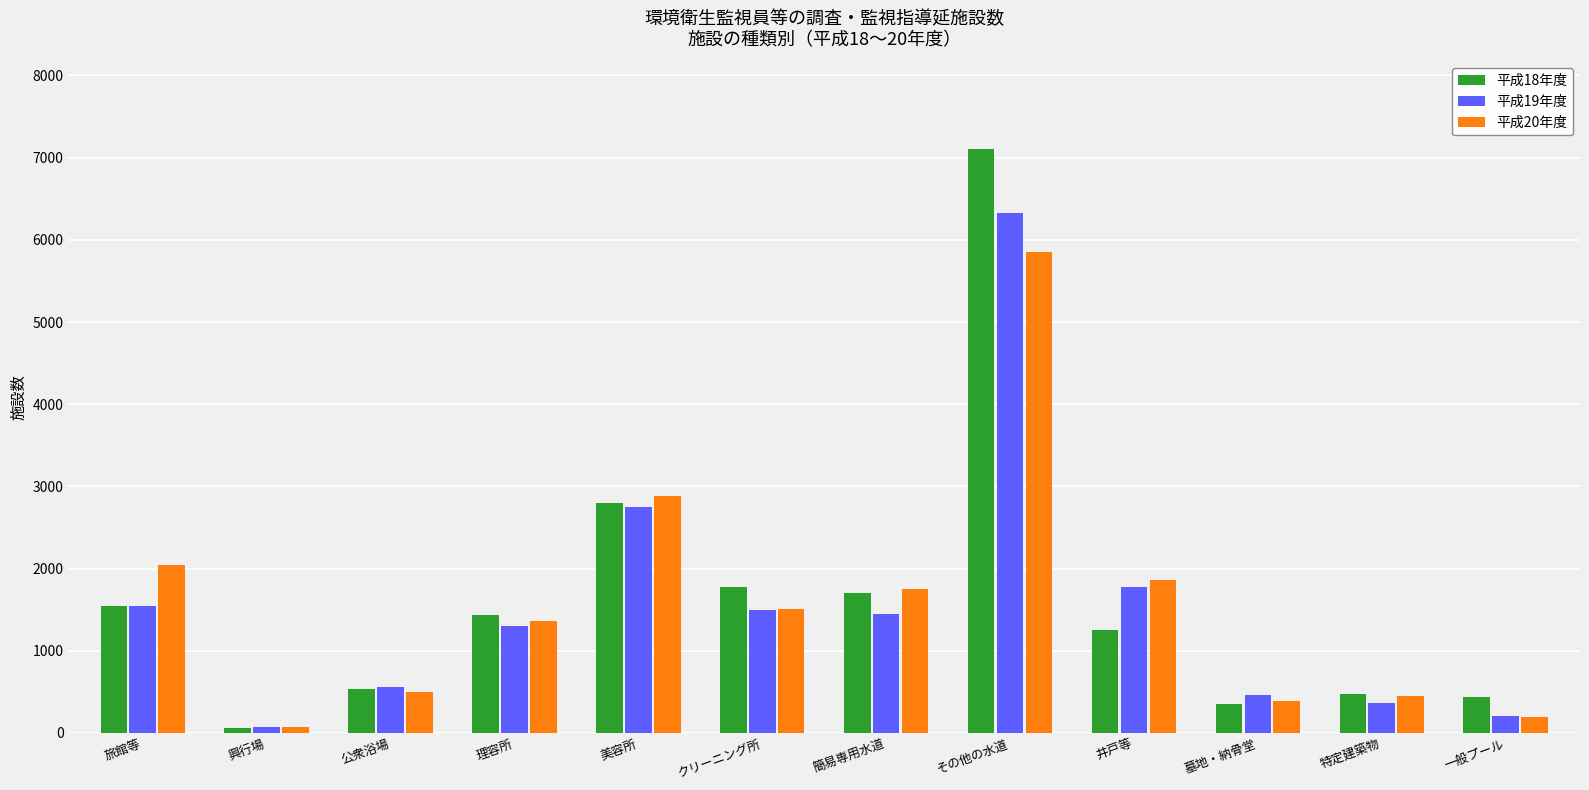

Where is 平成20年度 nearest to the value 2962?

美容所